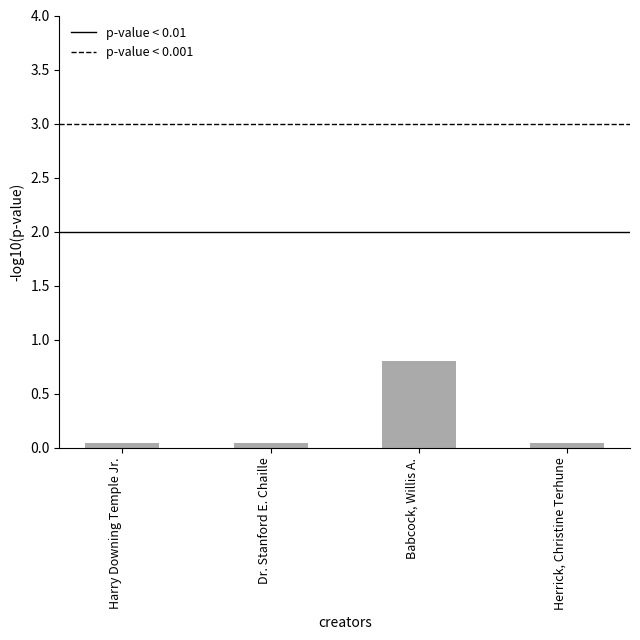

What is the difference between the maximum and minimum values?

0.8